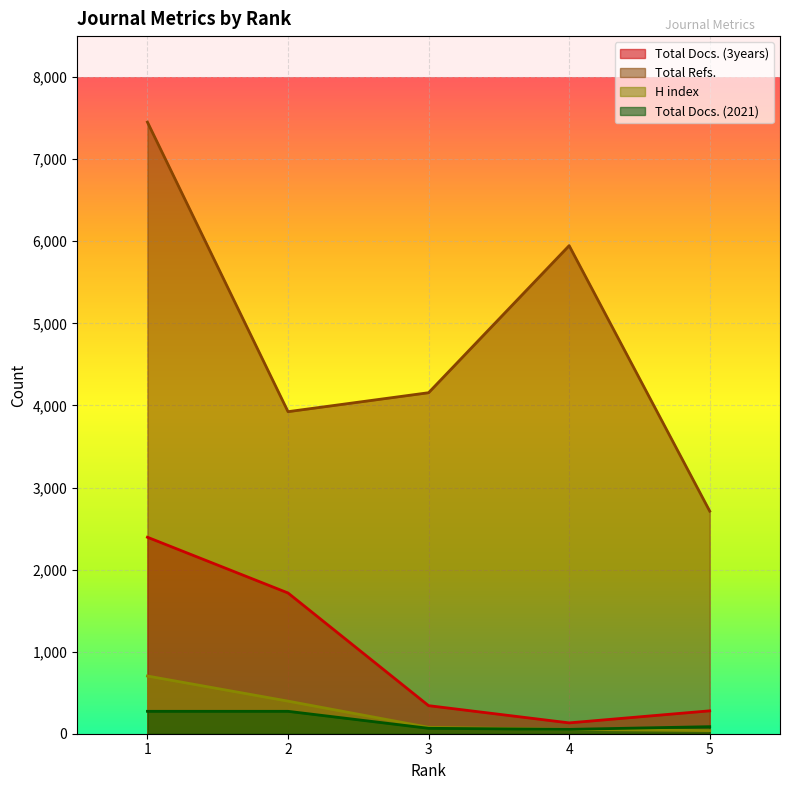

Which series has the largest total across all categories?

Total Refs.